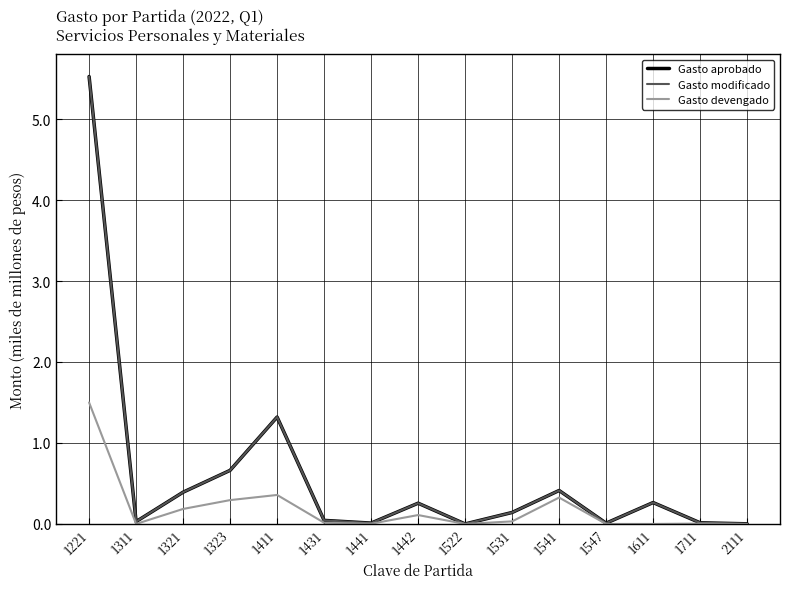

What is the maximum value for Gasto aprobado?

5.5